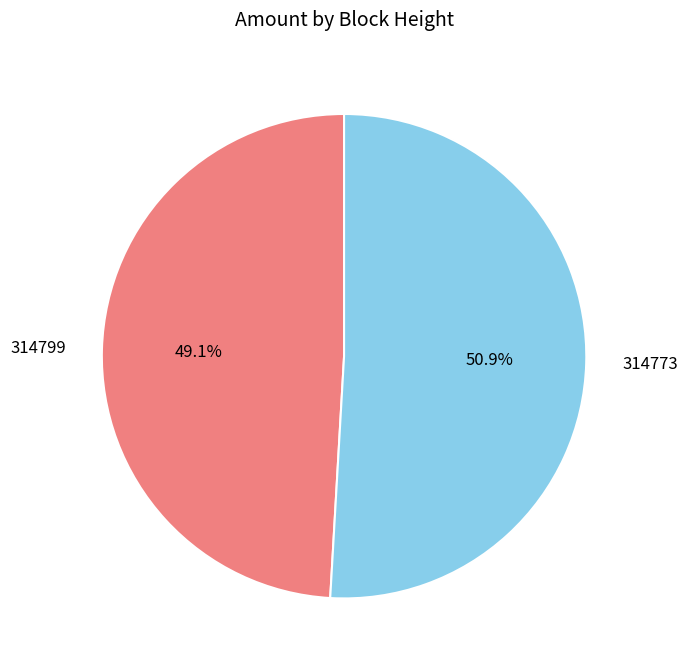

To the nearest percent, what is the average slice percentage?

50%